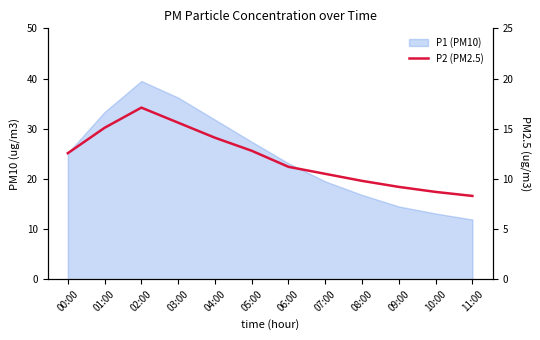

How many categories are shown in the chart?

12